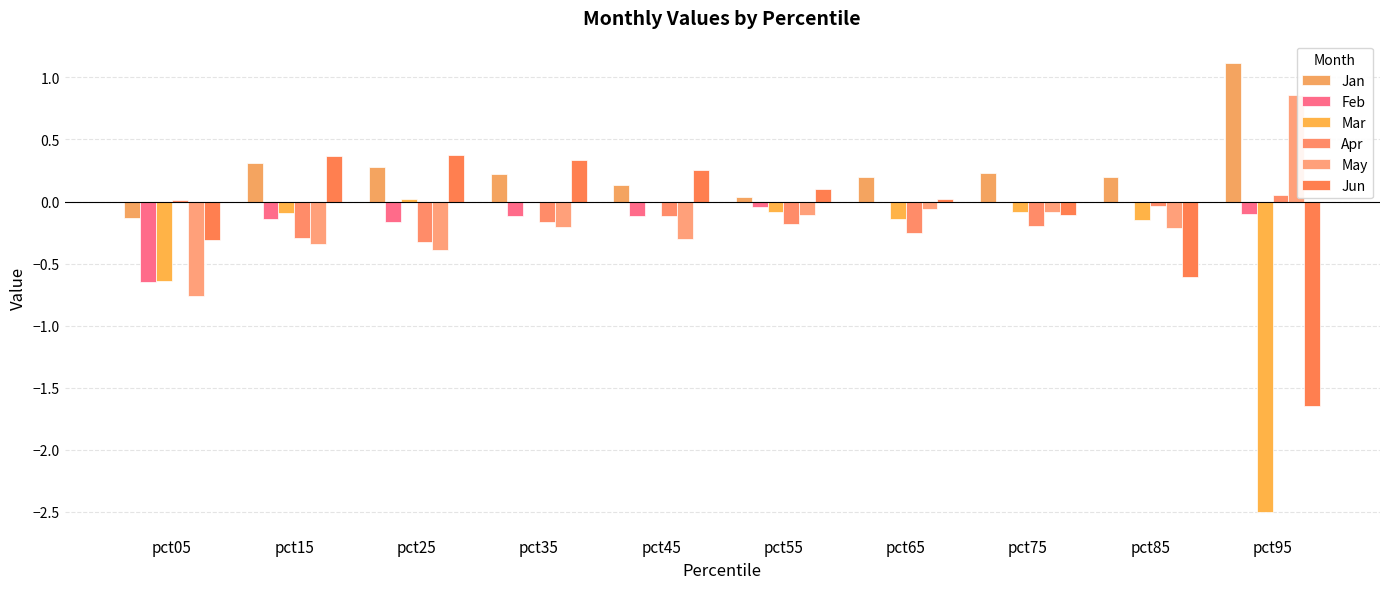

Which category has the highest value in the Jan series?

pct95